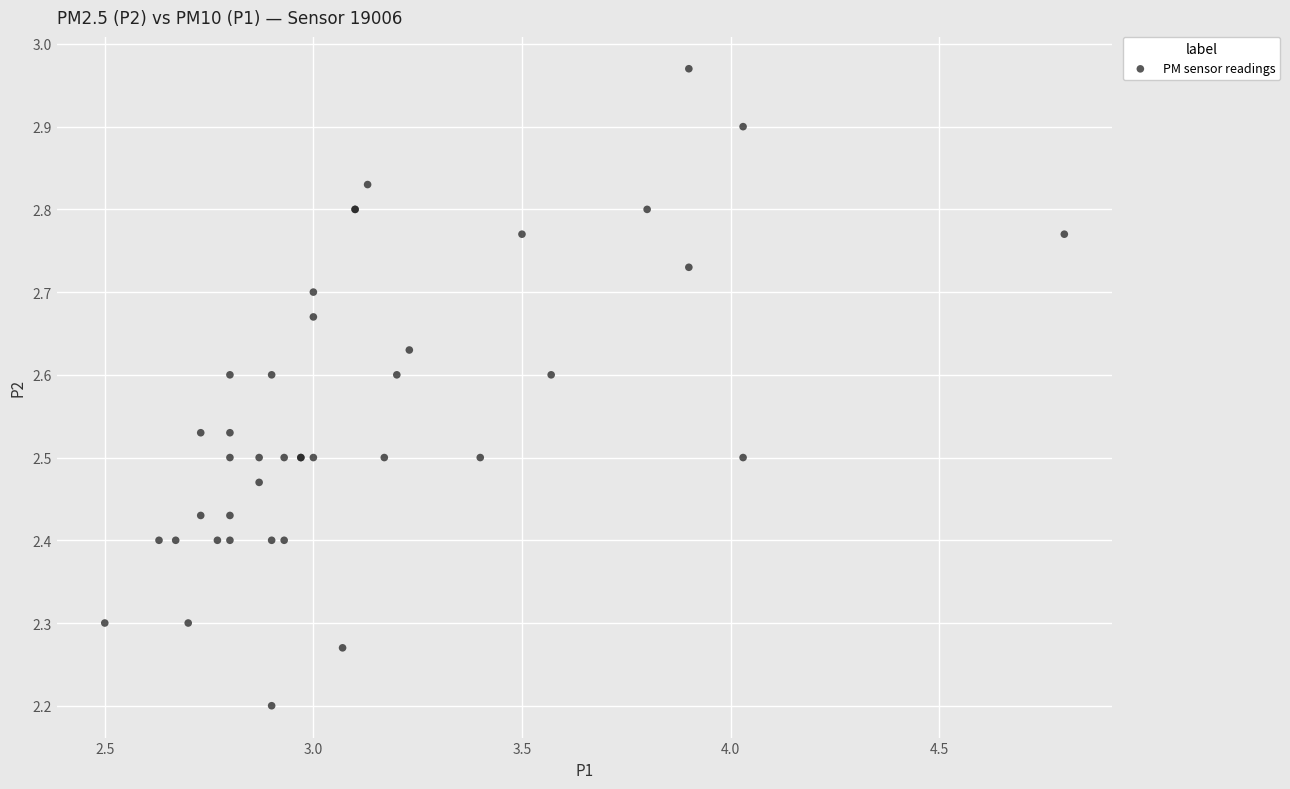

What Y value in the scatter plot is closest to 2?

2.2